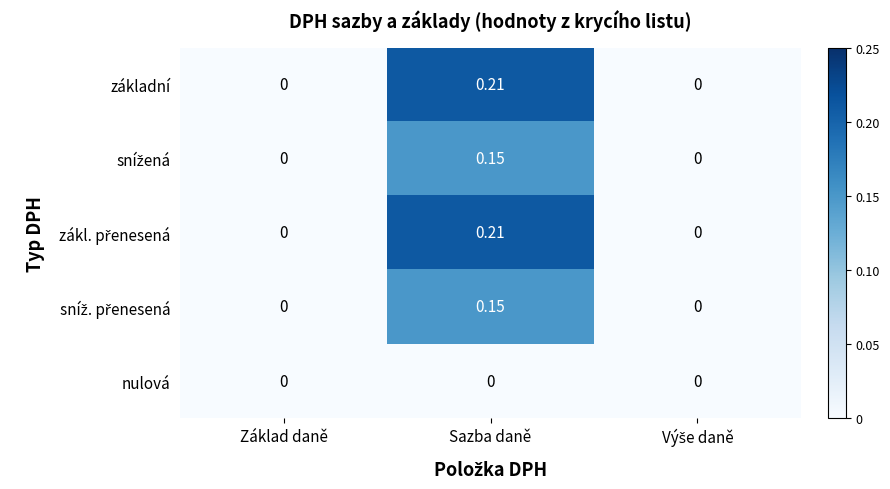

Which label corresponds to the largest value in the chart?

Sazba daně